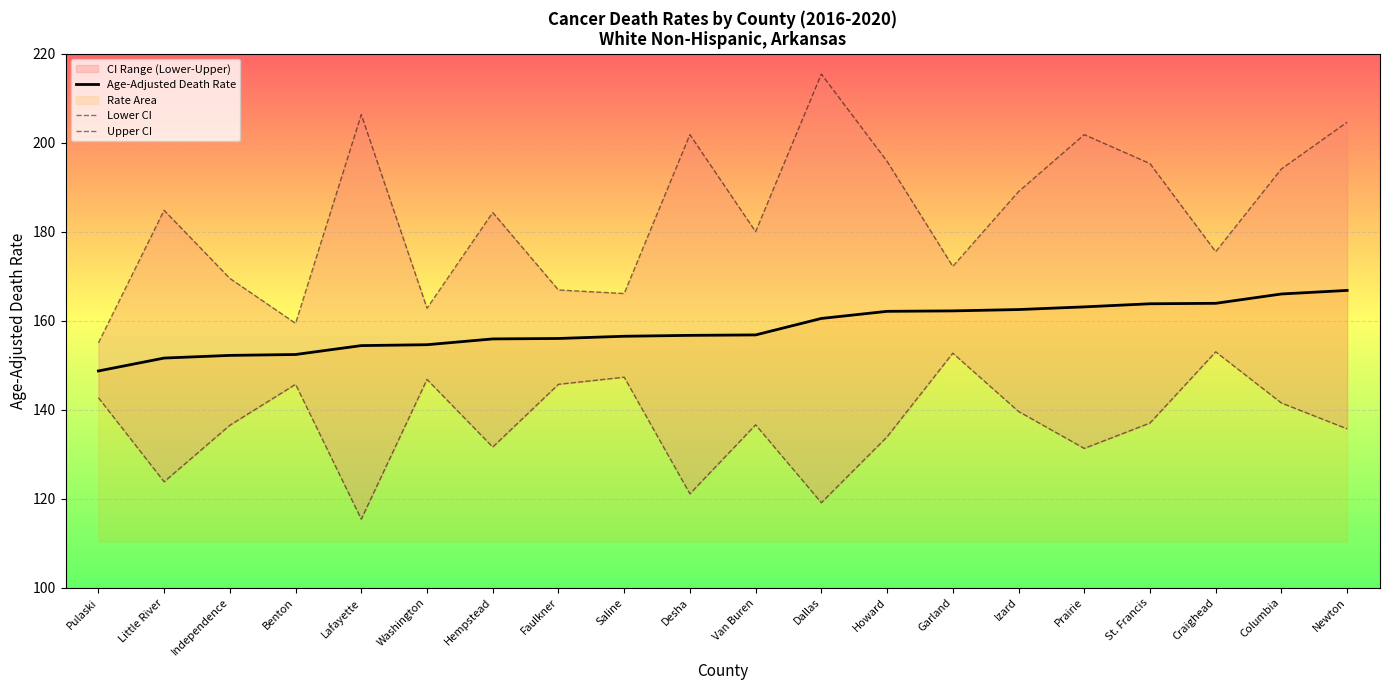

What is the highest value of the Age-Adjusted Death Rate series?

166.8